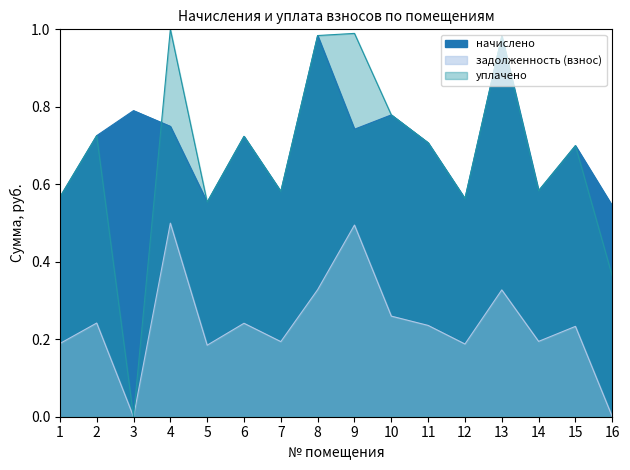

What is the difference between the maximum and minimum values in the задолженность (взнос) series?

0.5